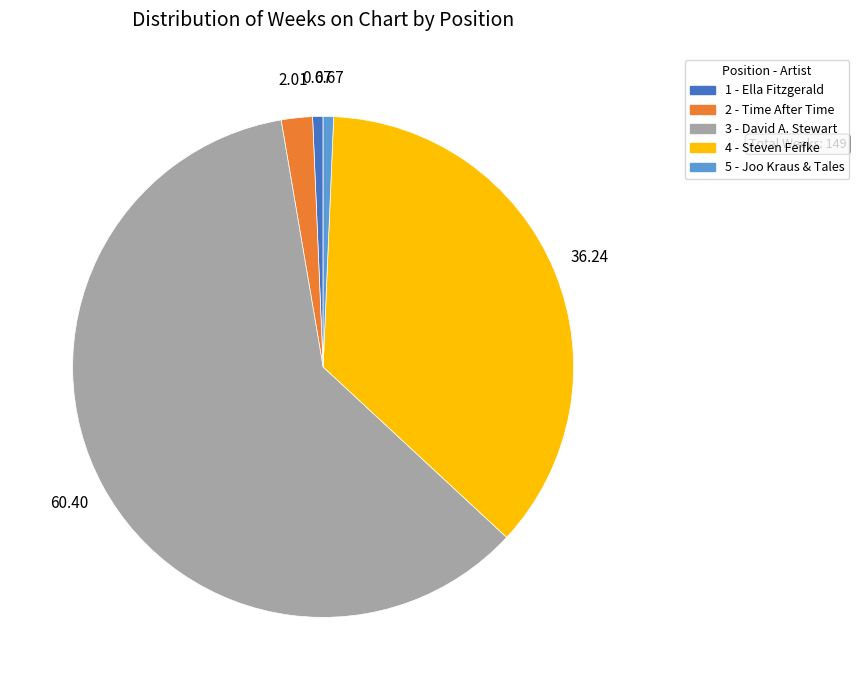

The 5 - Joo Kraus & Tales slice represents 1% of the pie. True or false?

True